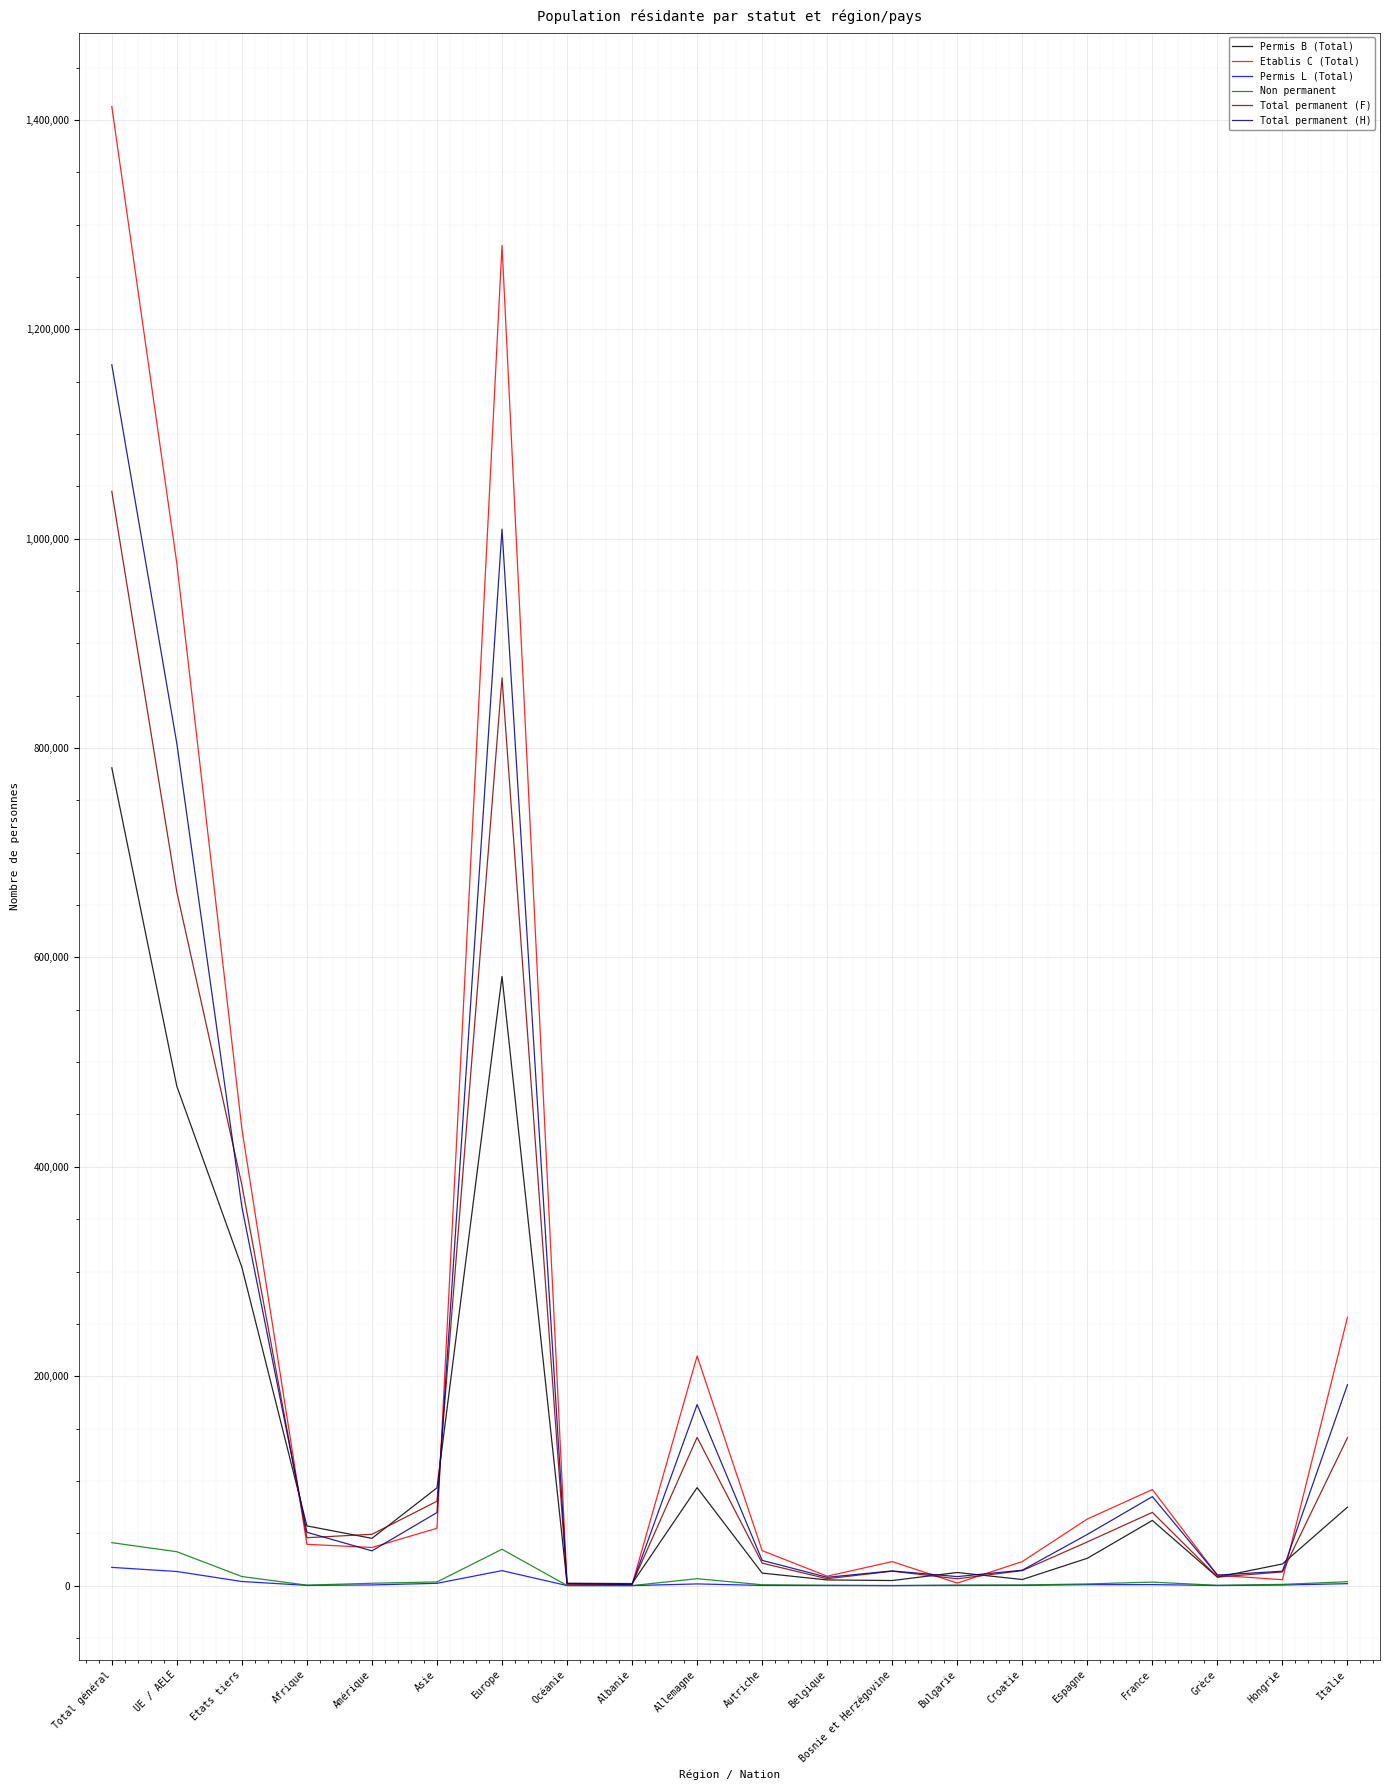

Which series changed the most between Afrique and Hongrie?

Total permanent (H)